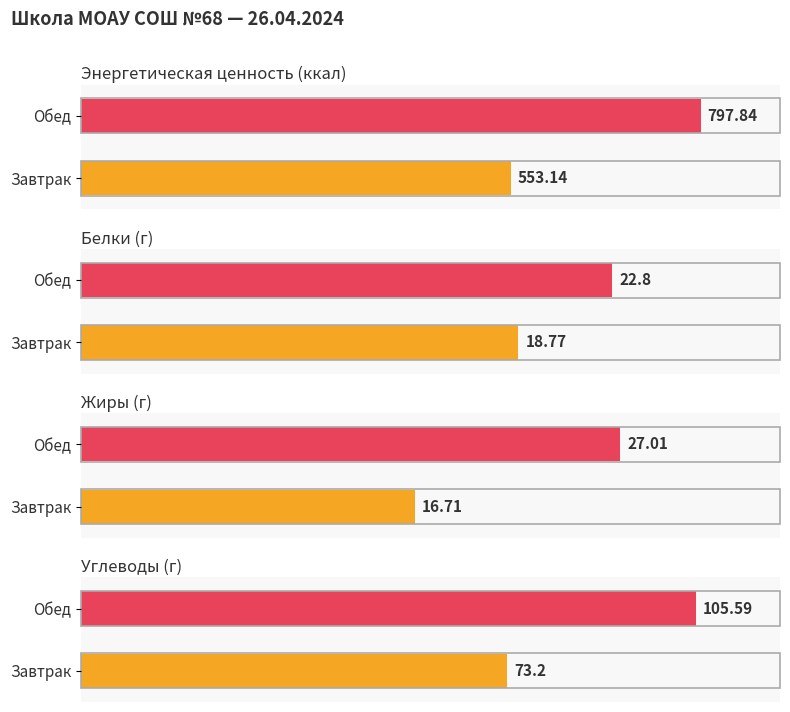

The value of Белки at Обед is 22.8. True or false?

True